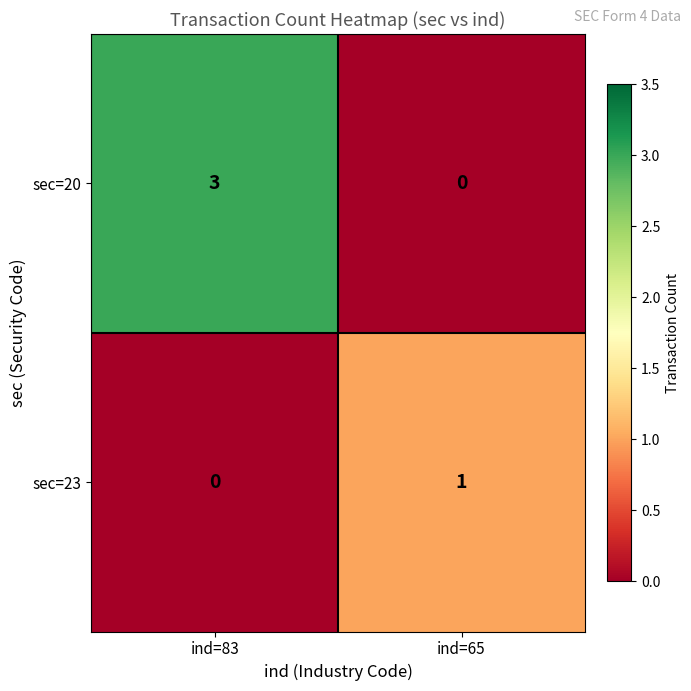

True or false: sec=20 has a value of 3 at ind=83.

True